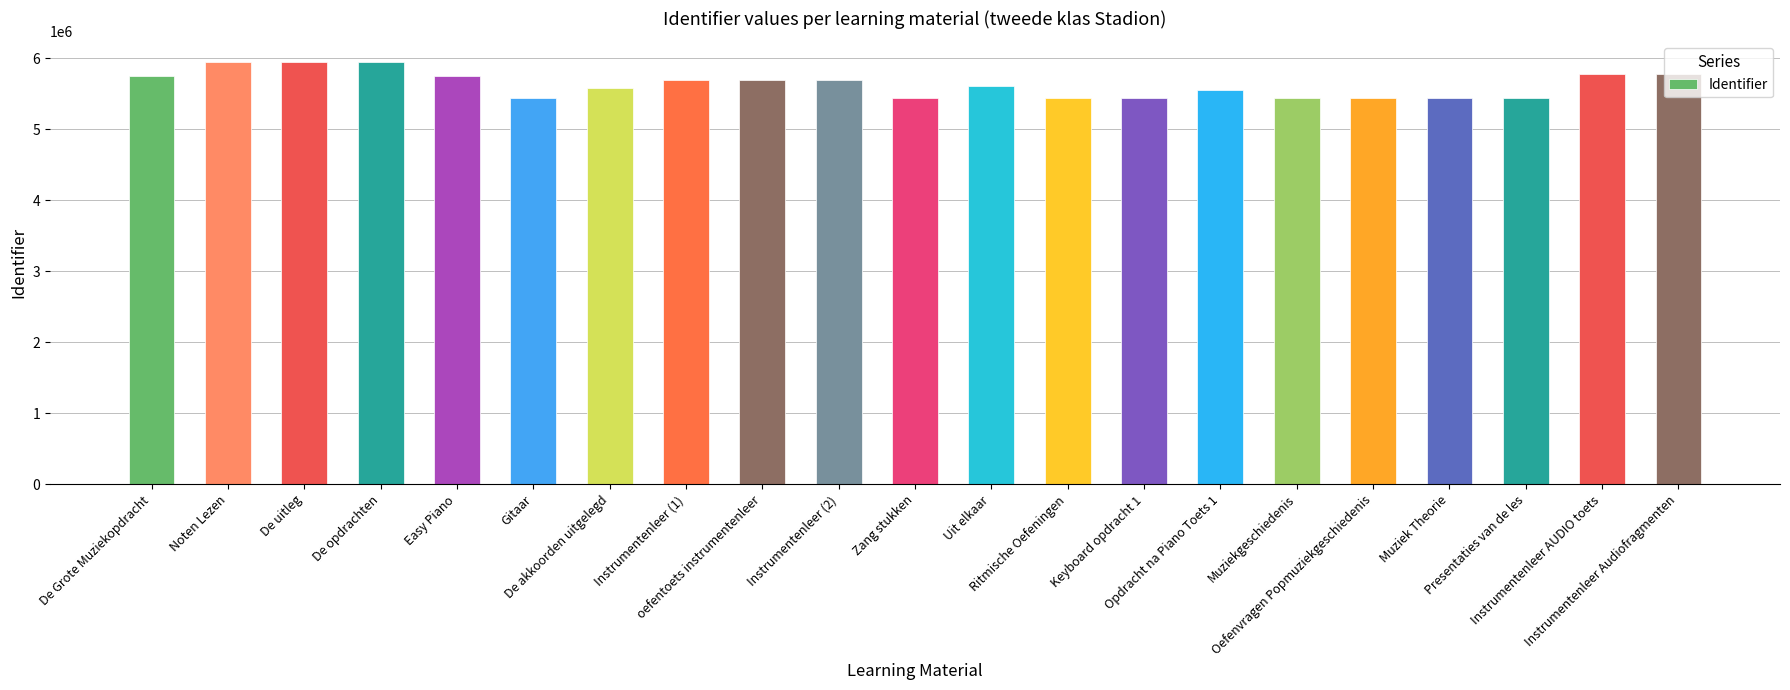

True or false: the data shows 8525251 at Presentaties van de les.

False